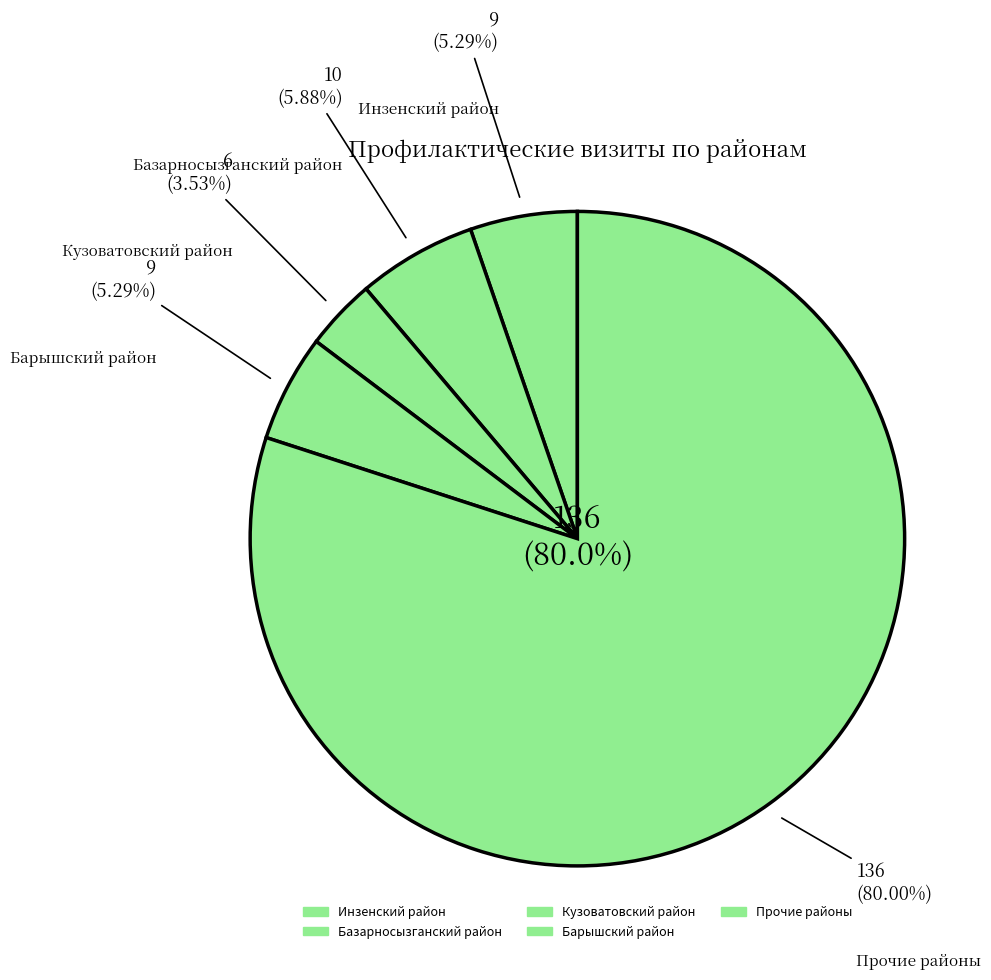

Is Район 5 the majority of the pie?

No